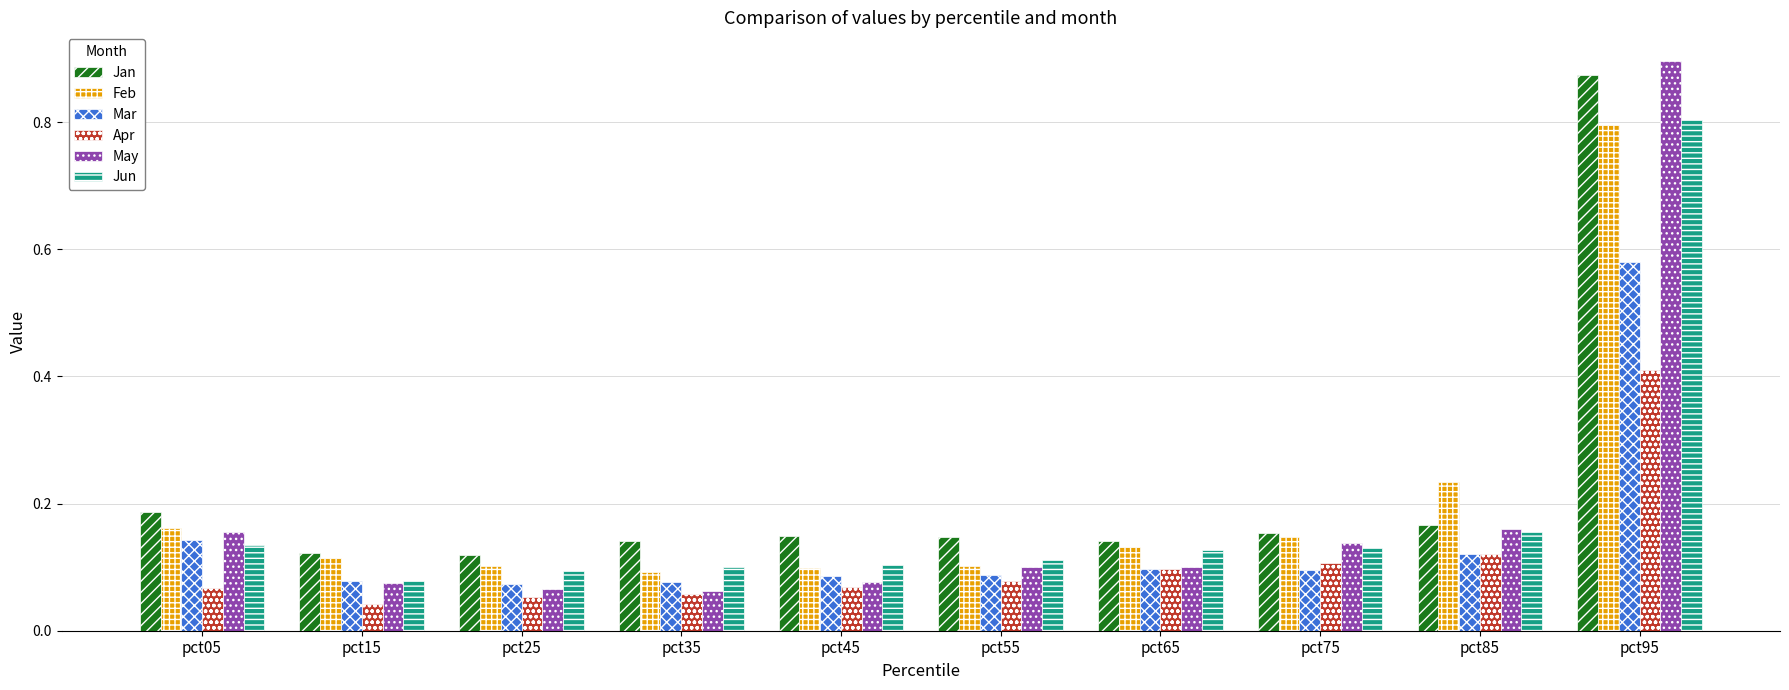

The value of Apr at pct85 is 0.1. True or false?

True